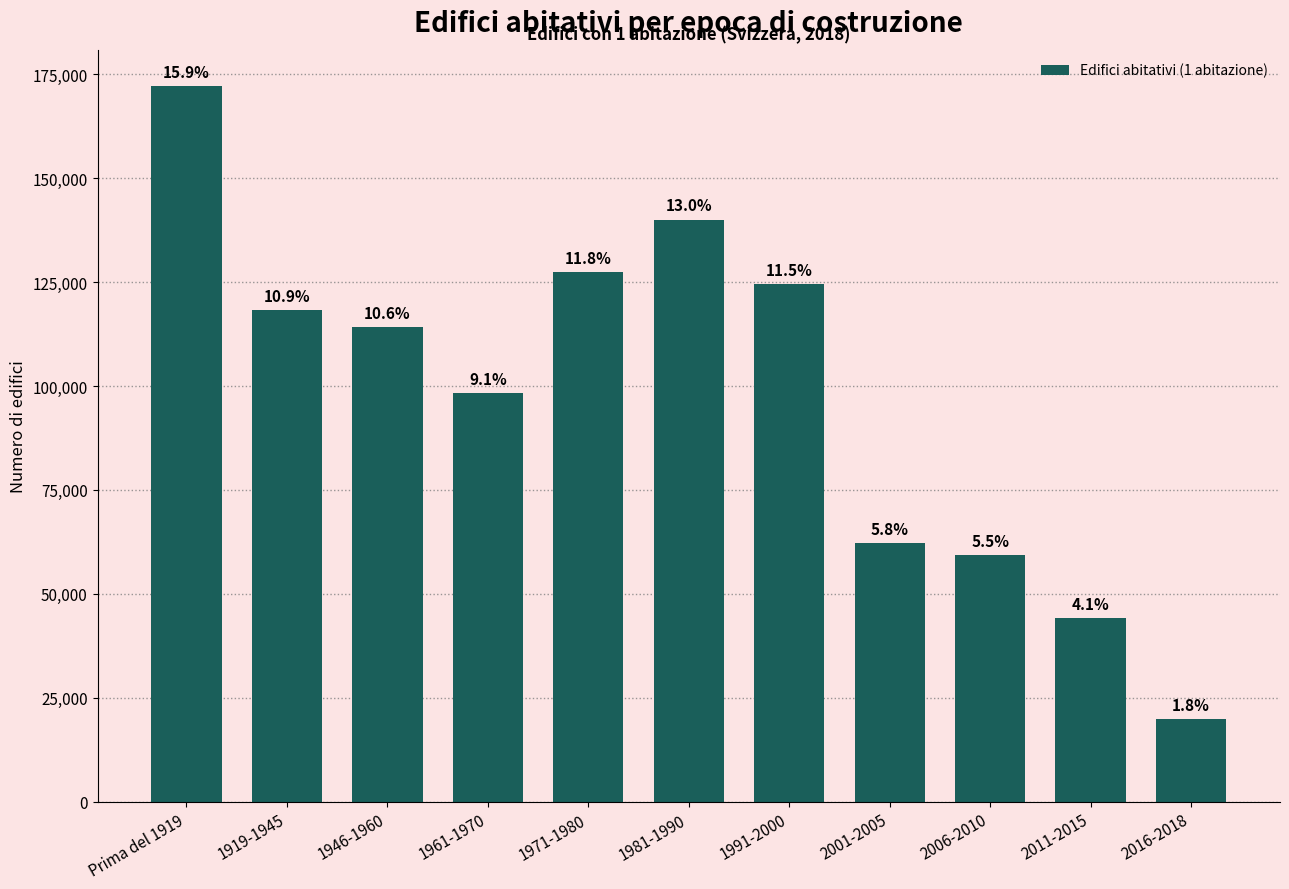

What is the maximum value shown in the chart?

172094